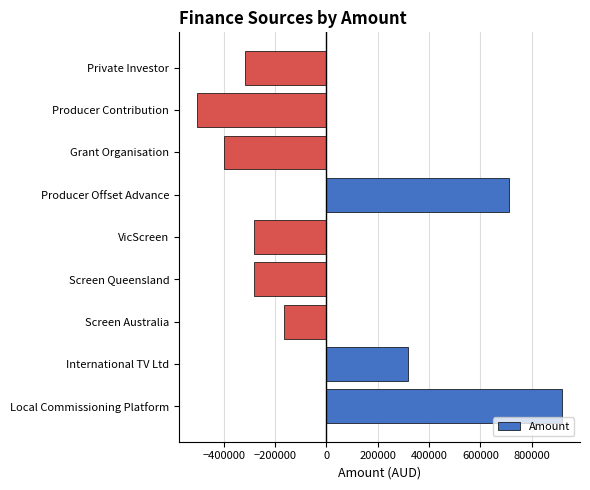

Reading top to bottom, what are all the values shown in this chart?

-315333.3	-503333.3	-397333.3	712666.7	-283333.3	-283333.3	-163333.3	316666.7	916666.7